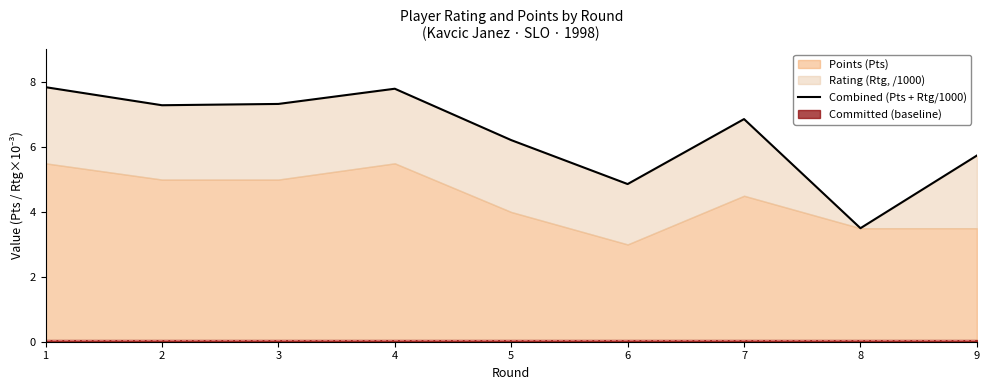

True or false: the data has more than 1 interior local peaks.

True